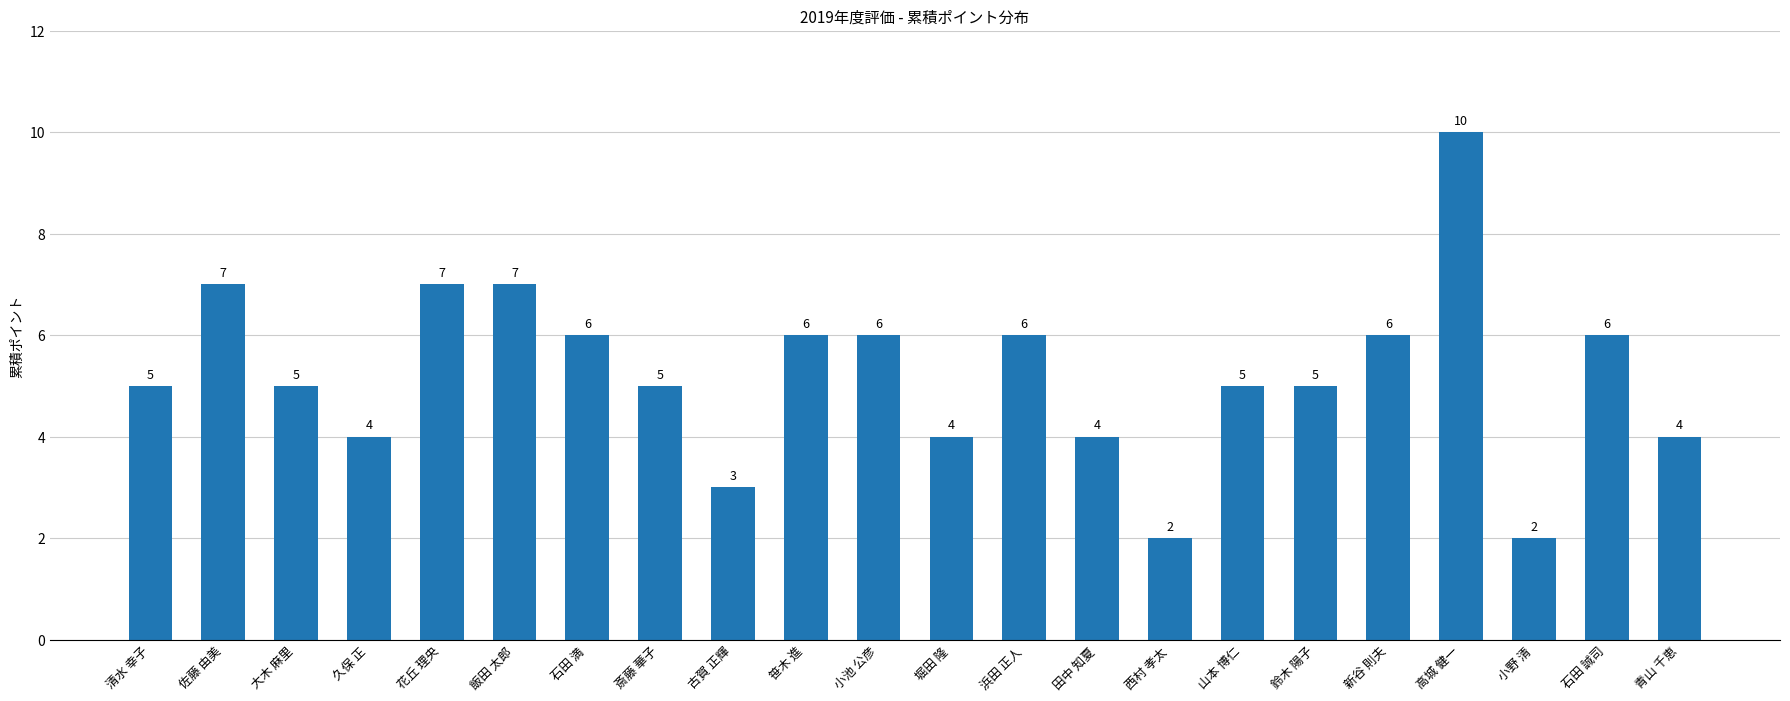

Does the chart contain stacked bars?

No